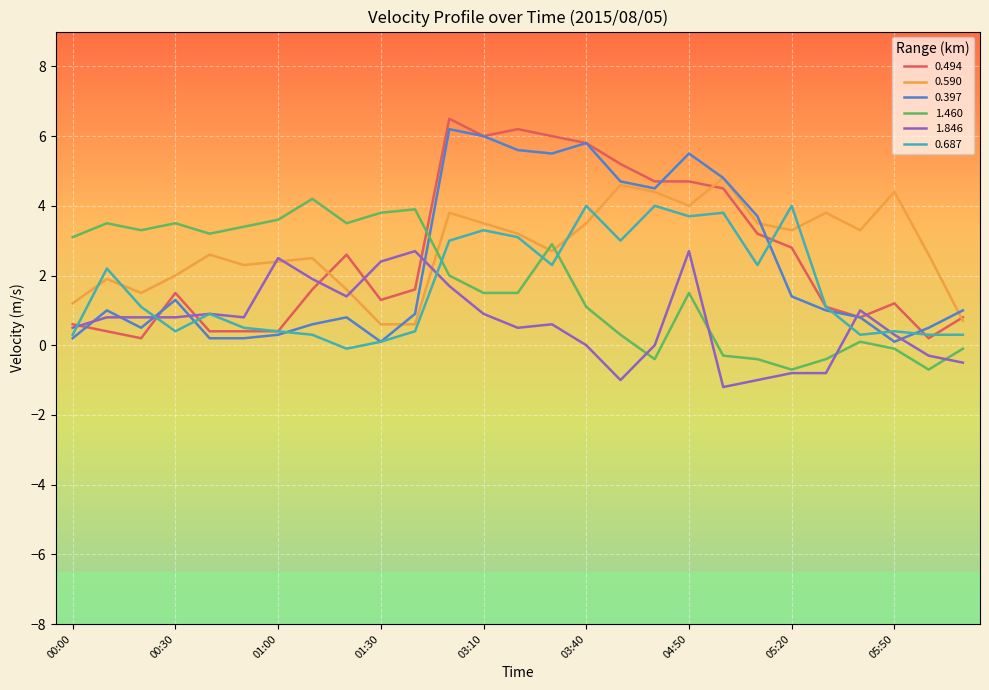

What is the minimum value shown in the chart?

-1.2